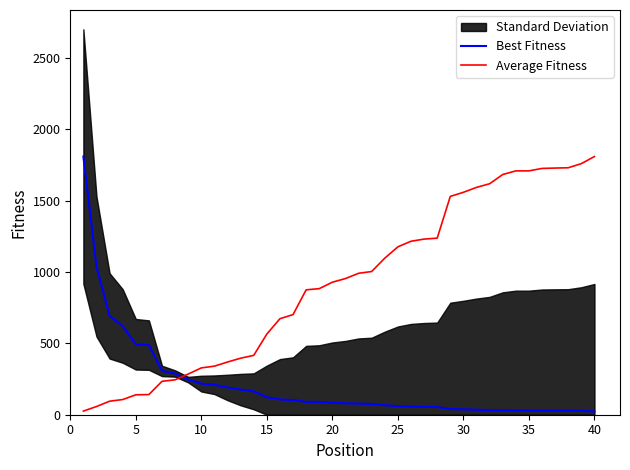

True or false: Average Fitness and Best Fitness intersect in this chart.

True